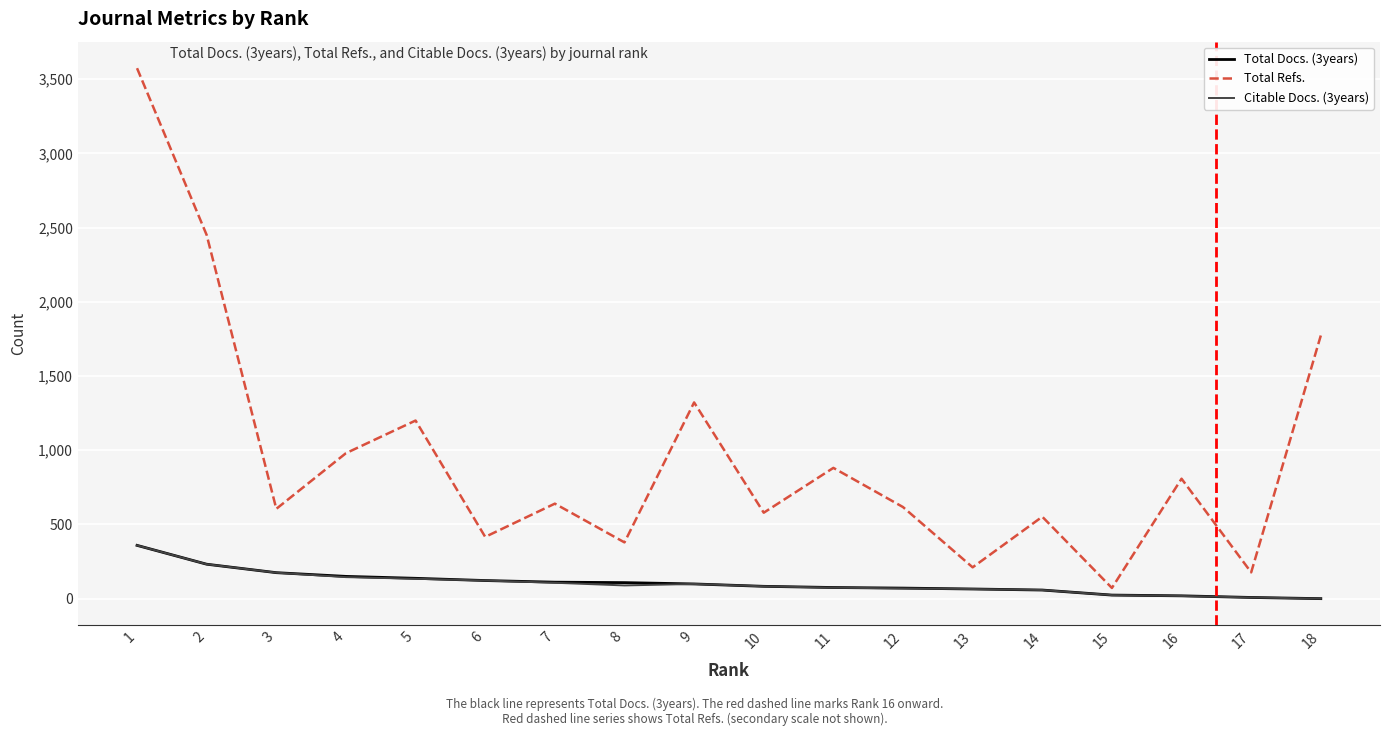

Which series has the largest total across all categories?

Total Refs.